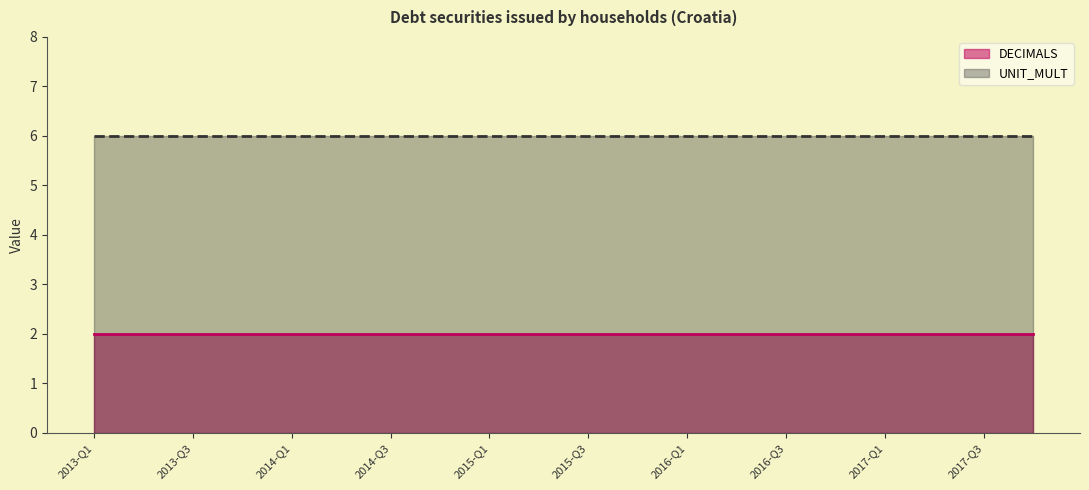

How many lines are shown in the chart?

2